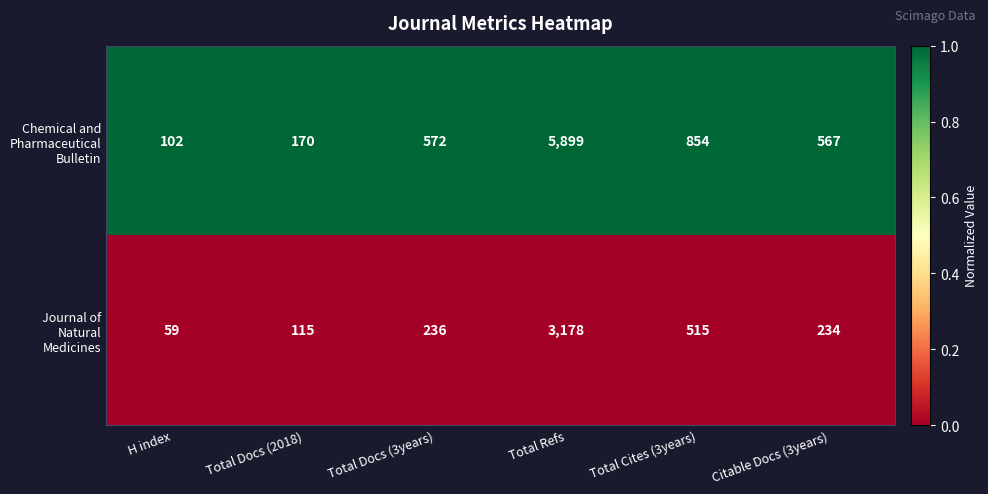

What is the spread (max minus min) of values at Citable Docs (3years)?

333